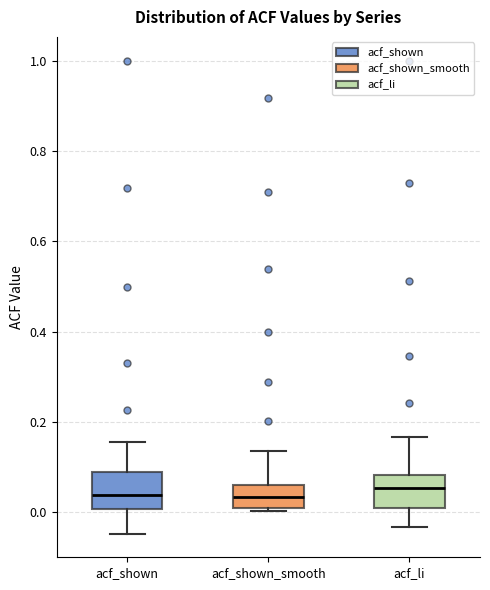

Reading left to right, transcribe this box plot: for each box, give where its median line is, the range the box spans, and where its two whiskers end, as read against the y-axis. The values are not printed on the chart, so give them approximately, as read against the axis.

acf_shown: median 0.04, box 0.00 to 0.08, whiskers -0.04 to 0.16
acf_shown_smooth: median 0.04, box 0.00 to 0.06, whiskers 0.00 (just below the box's lower edge) to 0.14
acf_li: median 0.06, box 0.02 to 0.08, whiskers -0.04 to 0.16